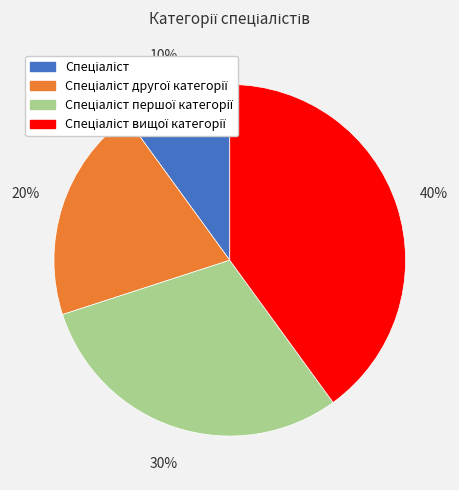

Is there a majority slice in this chart?

No